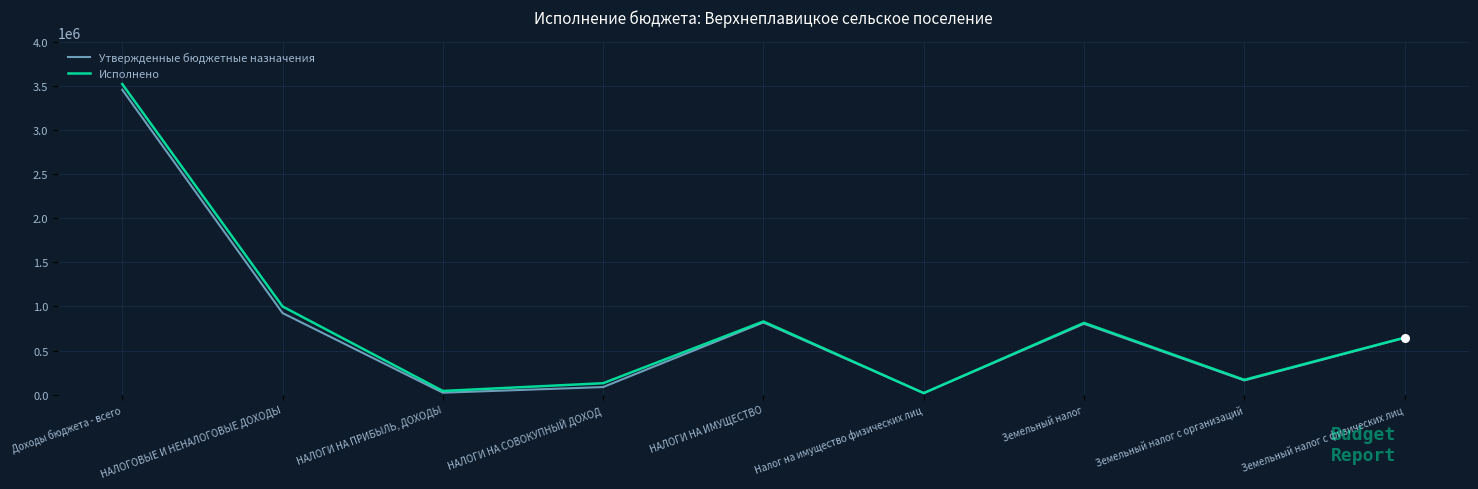

Is the value of Исполнено at НАЛОГИ НА ИМУЩЕСТВО greater than the value of Утвержденные бюджетные назначения at НАЛОГИ НА СОВОКУПНЫЙ ДОХОД?

Yes